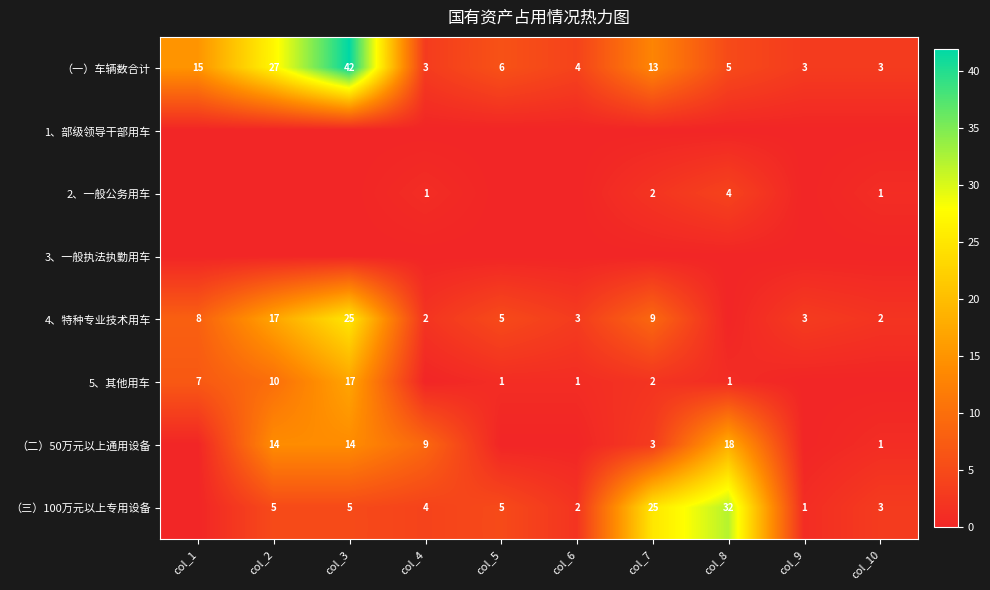

At which label does （二）50万元以上通用设备 first exceed 3?

col_2